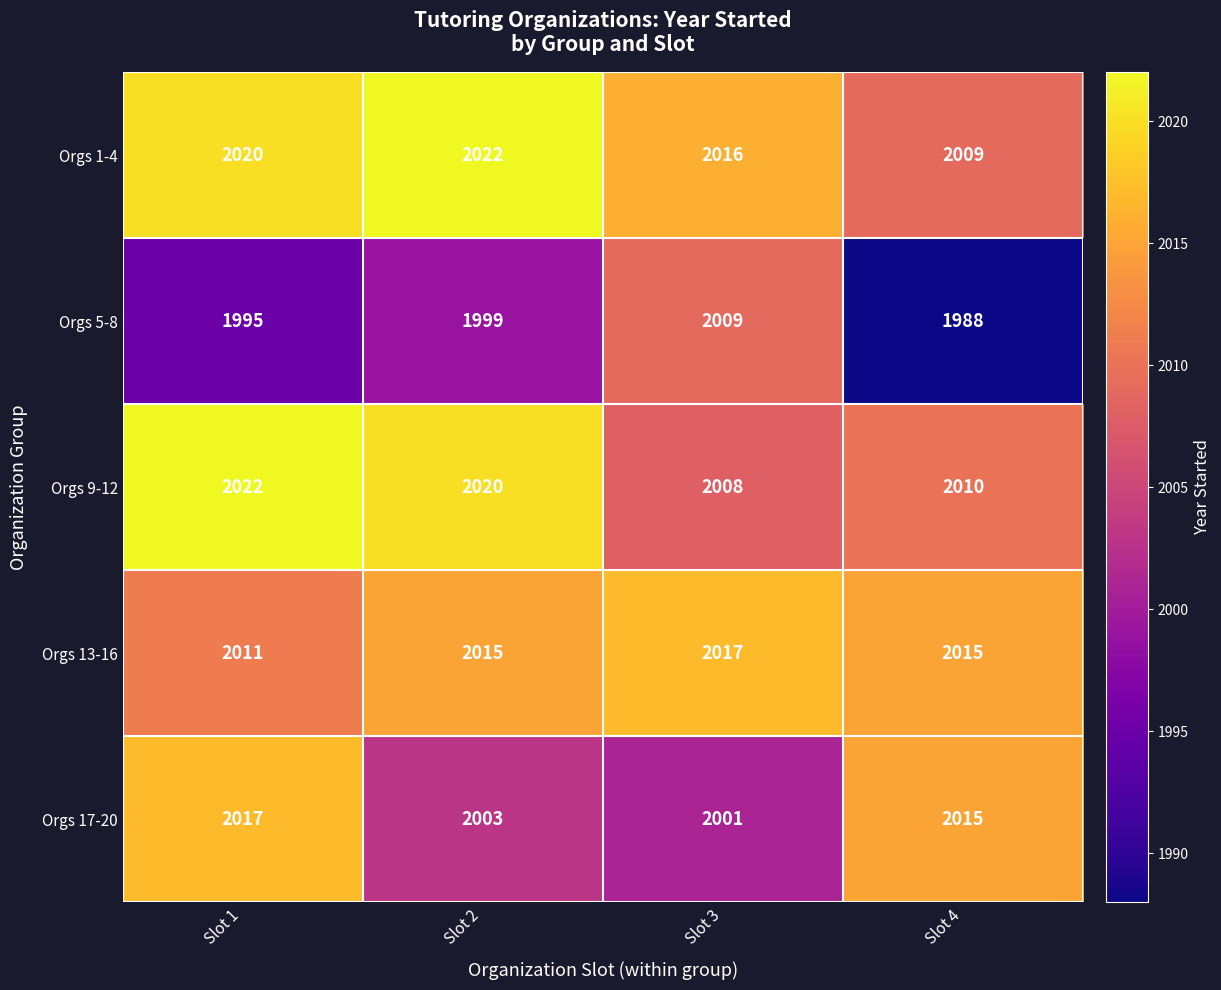

What is the difference between the maximum and minimum values in the Orgs 17-20 series?

16